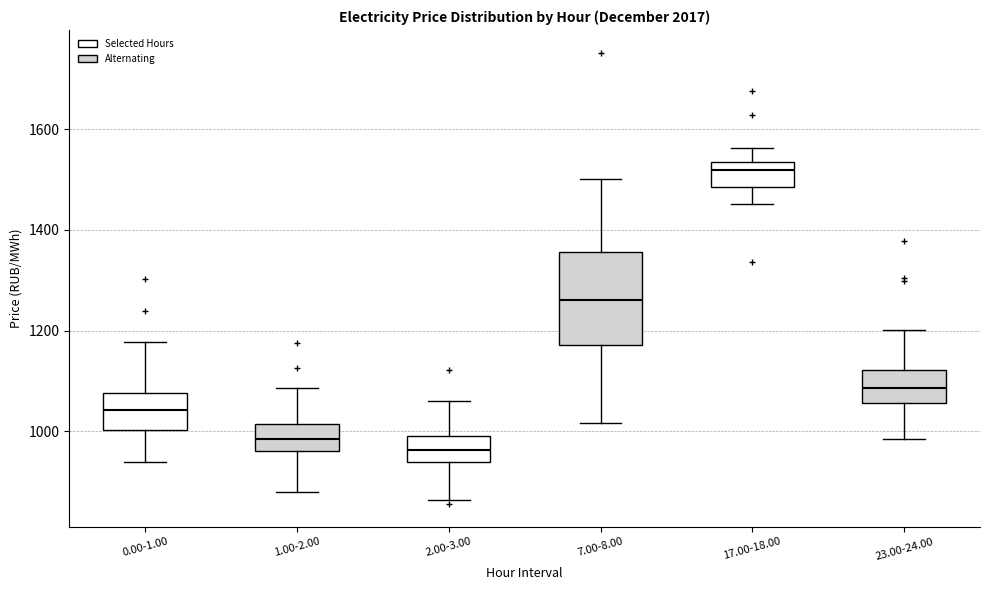

Where does the upper whisker of the box for 23.00-24.00 end on the y-axis? The values are not printed on the chart, so give them approximately, as read against the axis.

1200